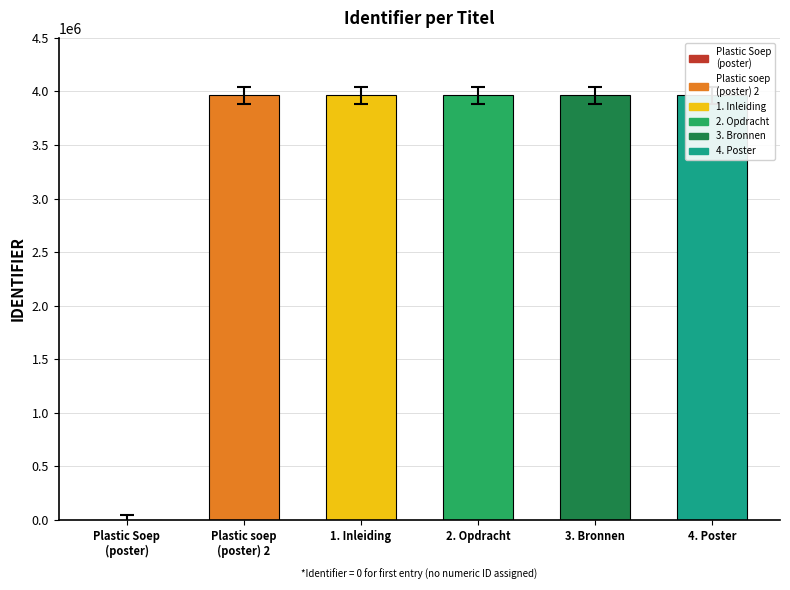

Which has a higher value, 4. Poster or Plastic Soep
(poster)?

4. Poster